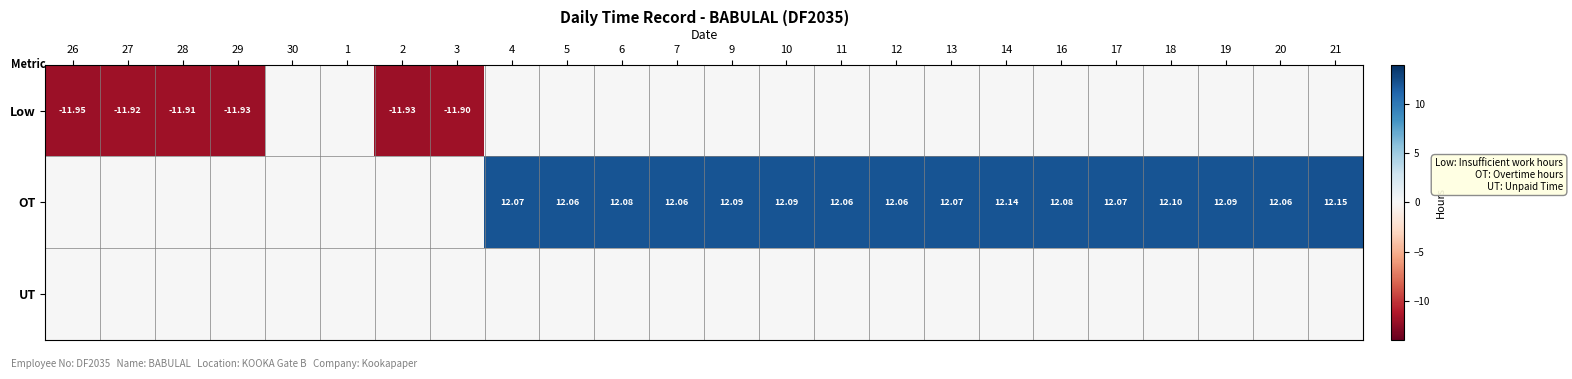

At which category does the chart reach its minimum across all series?

26